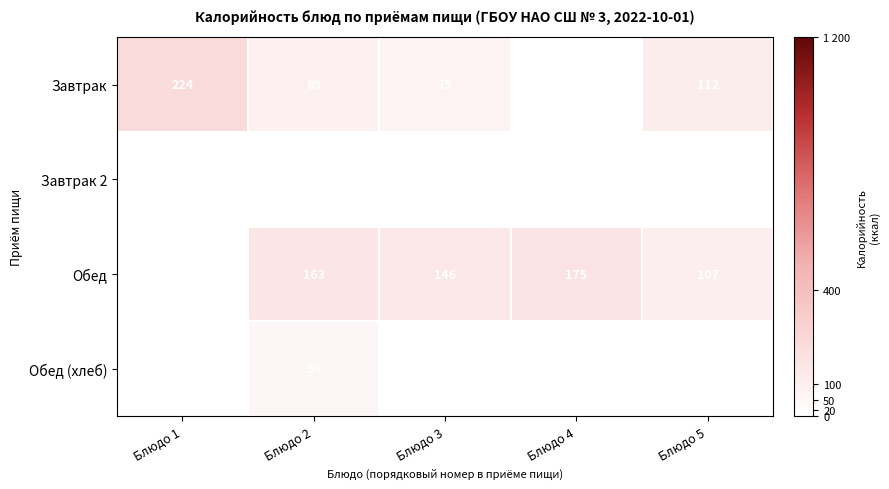

True or false: Завтрак has a value of 99 at Блюдо 1.

False